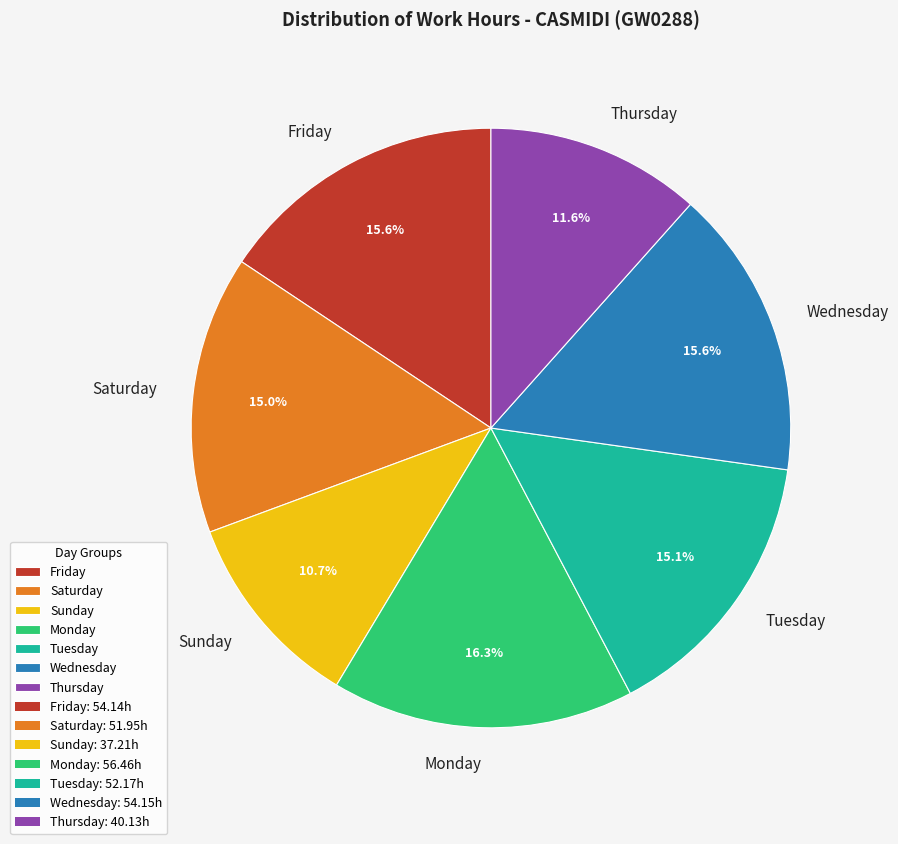

Combined, what portion of the pie is Sunday and Thursday?

22.3%